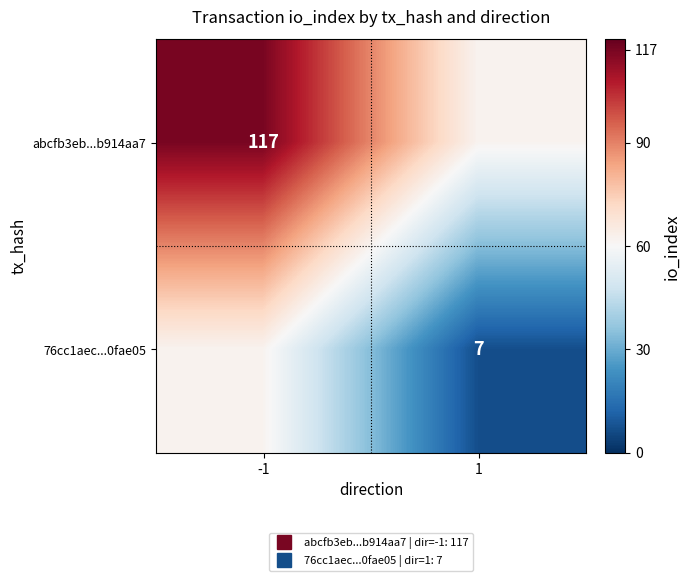

At how many categories does at least one series exceed 40?

2